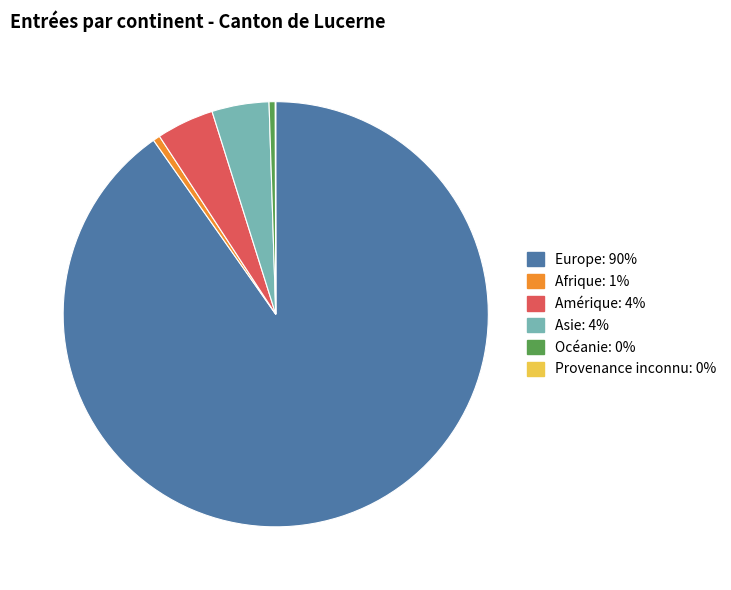

What is the largest slice in the pie chart?

Europe